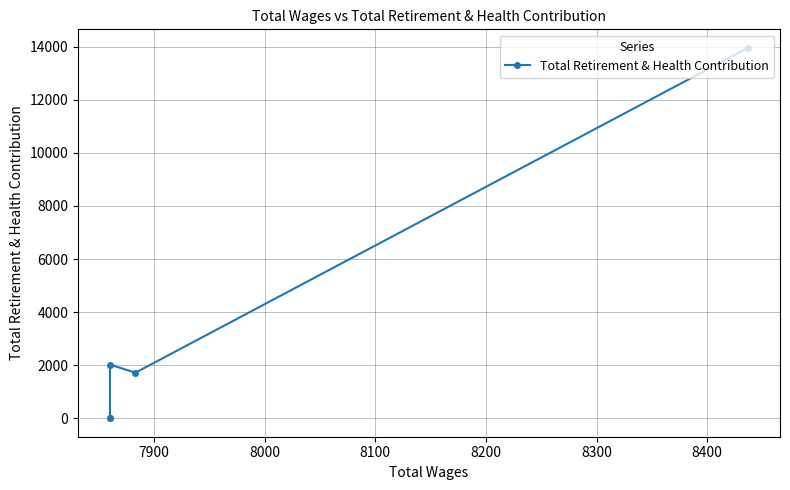

True or false: the data has more than 0 interior local peaks.

True